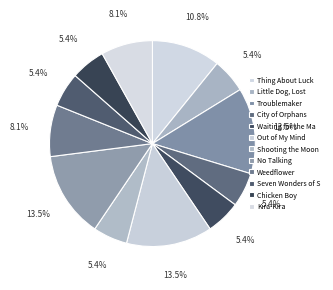

How many segments does this pie chart have?

12